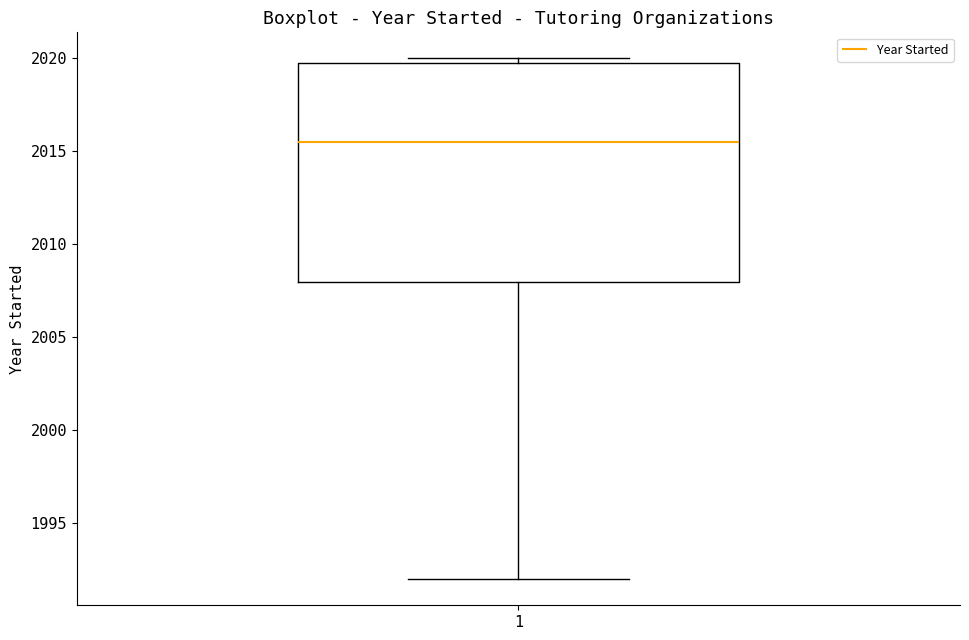

Transcribe this box plot: give where the median line is, the range the box spans, and where the two whiskers end, as read against the y-axis. The values are not printed on the chart, so give them approximately, as read against the axis.

median 2015.5, box 2008.0 to 2020.0, whiskers 1992.0 to 2020.0 (just above the box's upper edge)